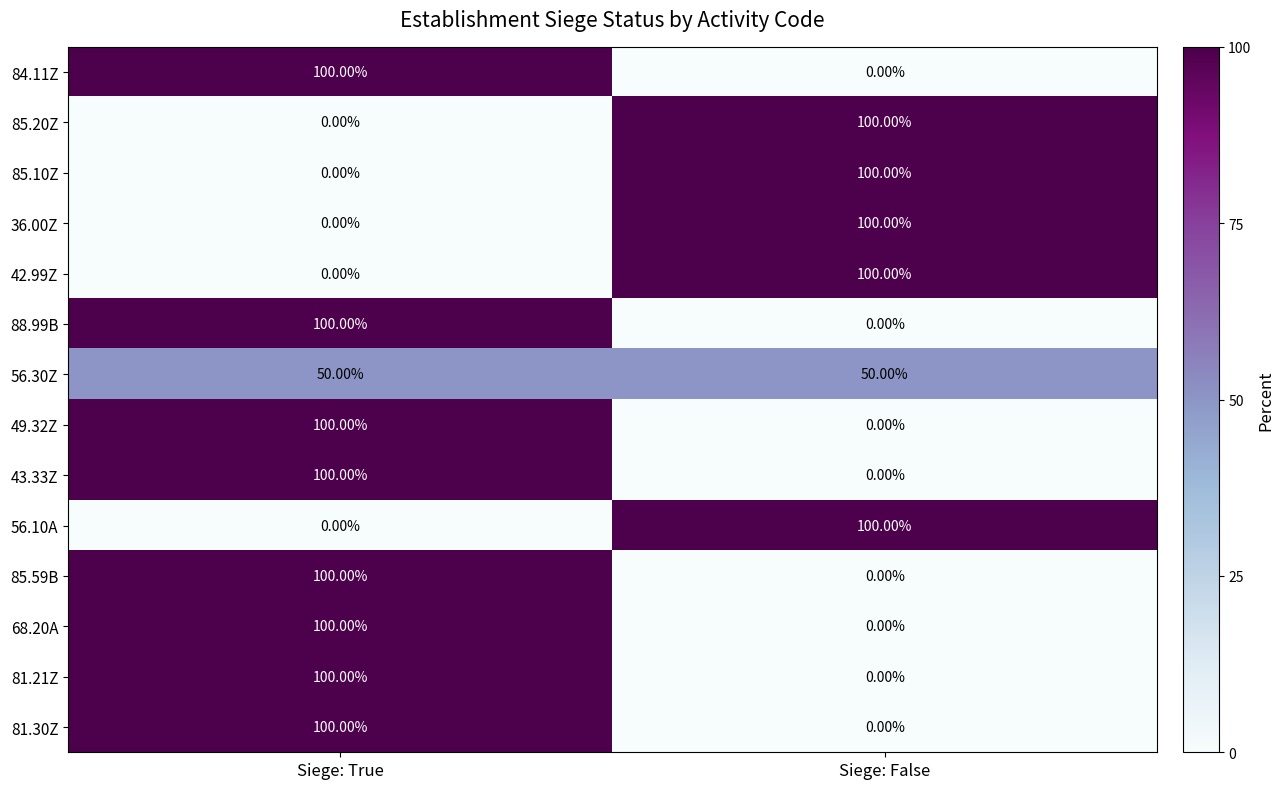

At which label does 81.21Z reach its peak?

Siege: True